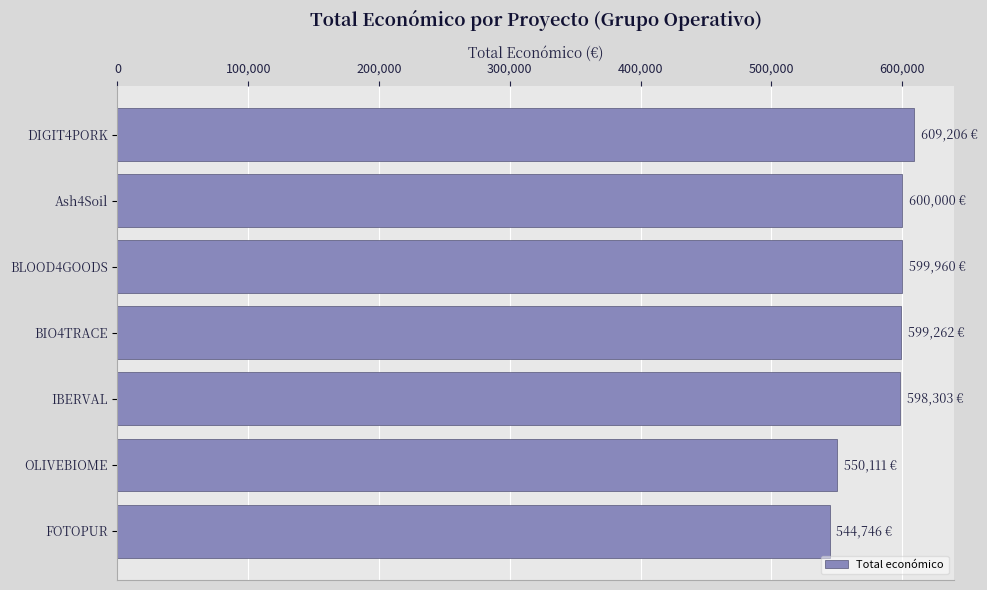

True or false: the data shows 550111 at OLIVEBIOME.

True